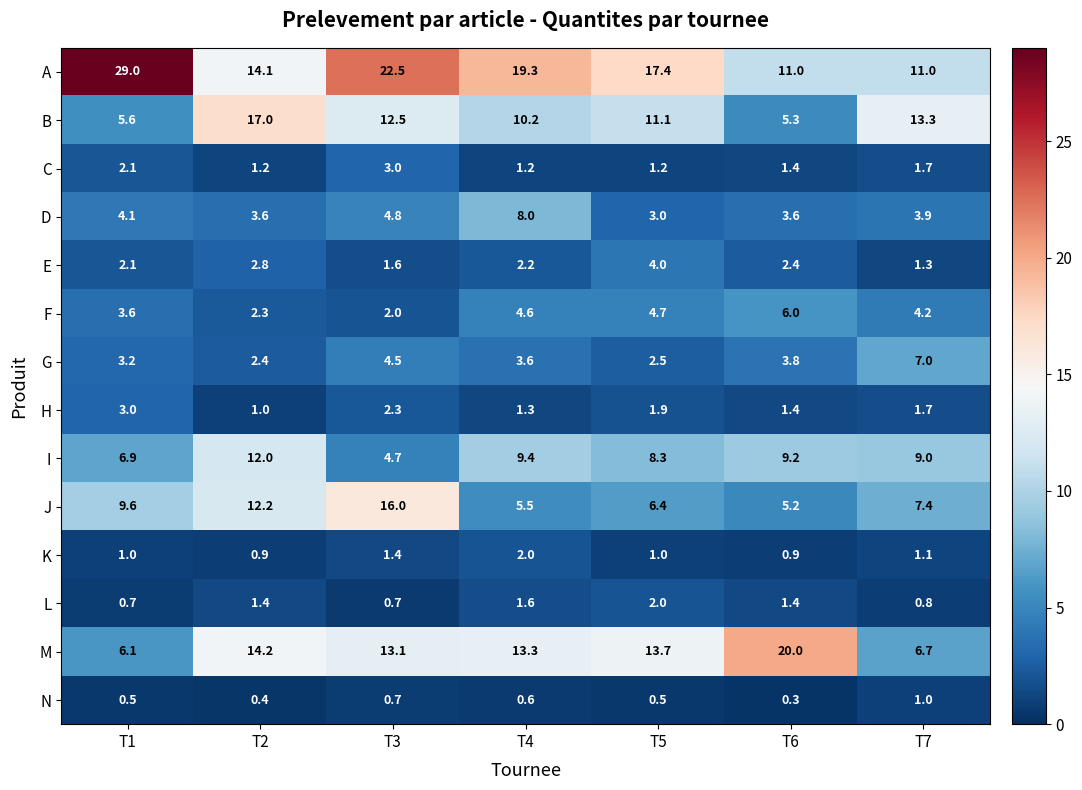

The value of D at T3 is 4.8. True or false?

True